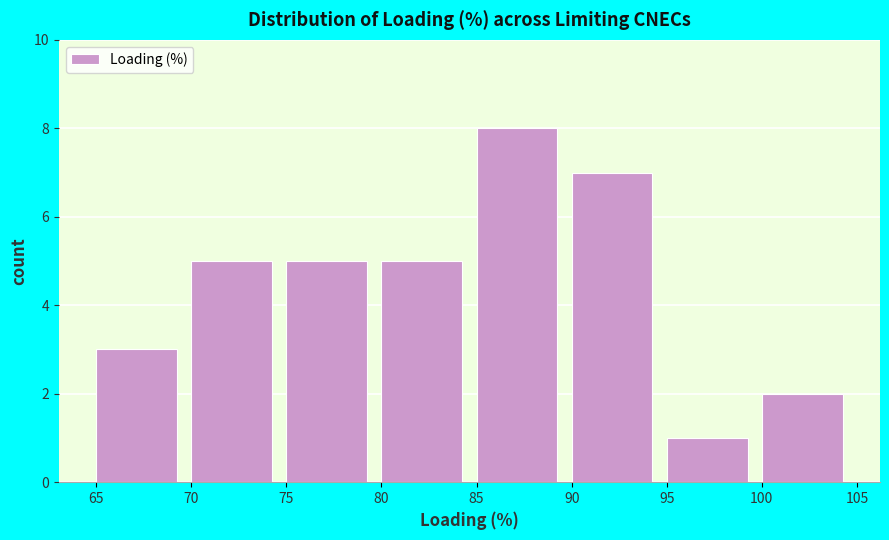

Reading left to right, list every bar in this chart as the range it spans on the x-axis followed by its height. The values are not printed on the chart, so give them approximately, as read against the axis.

65 to 70: 3
70 to 75: 5
75 to 80: 5
80 to 85: 5
85 to 90: 8
90 to 95: 7
95 to 100: 1
100 to 105: 2